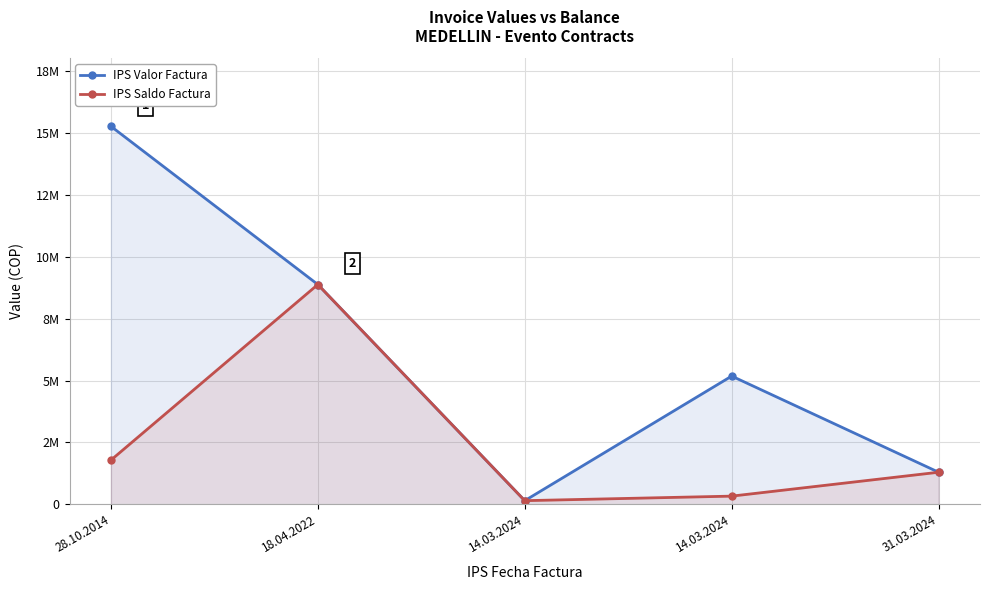

Where does the IPS Saldo Factura series first go above 1294662?

28.10.2014